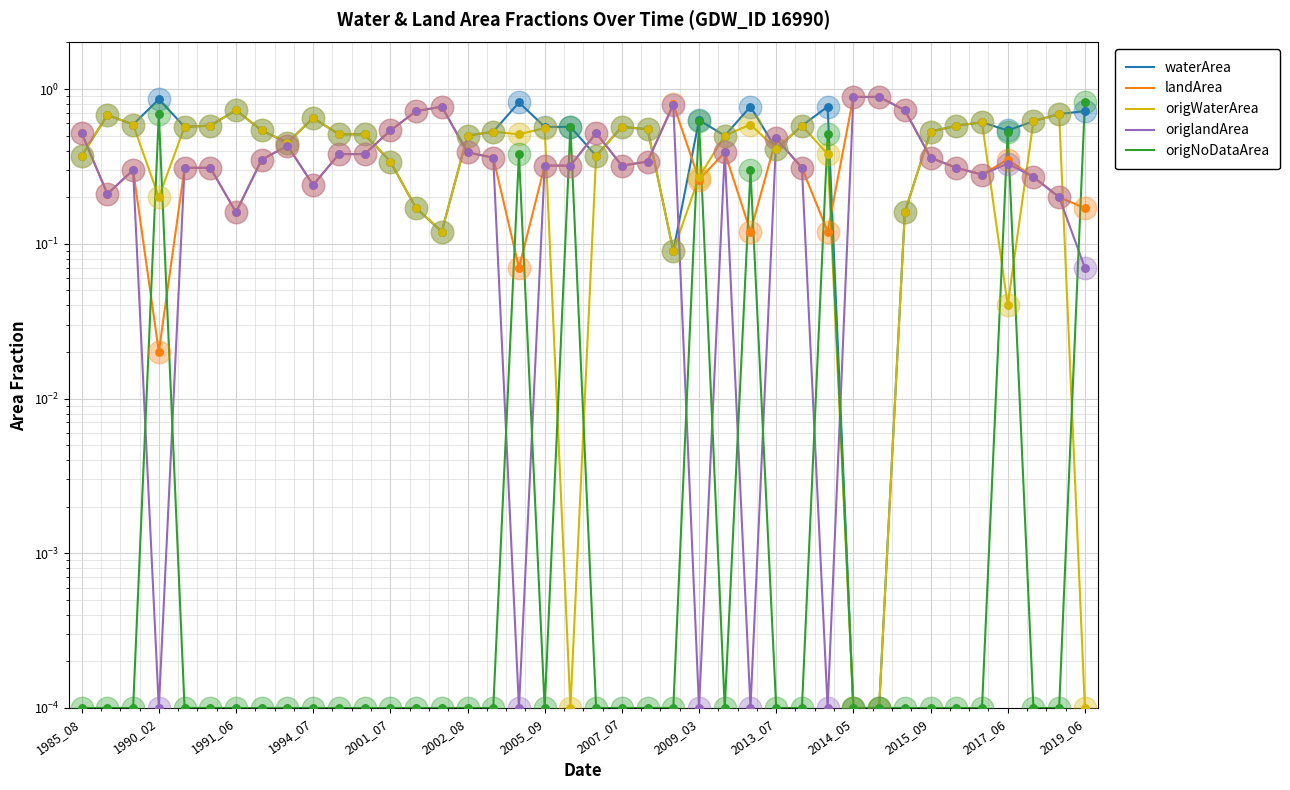

What is the approximate value of waterArea at 2007_07?

0.5